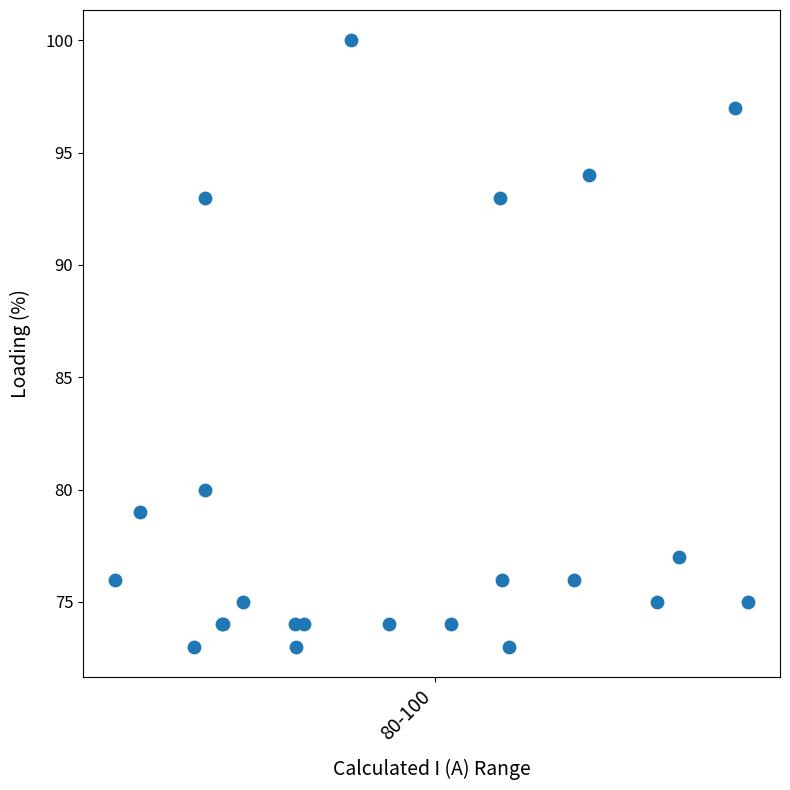

What Y value in the scatter plot is closest to 86?

80